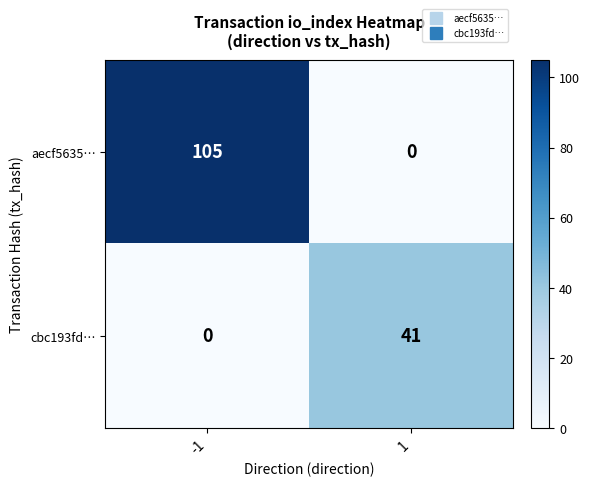

Reading left to right, extract all data points from this chart.

aecf5635…: -1=105	1=0
cbc193fd…: -1=0	1=41